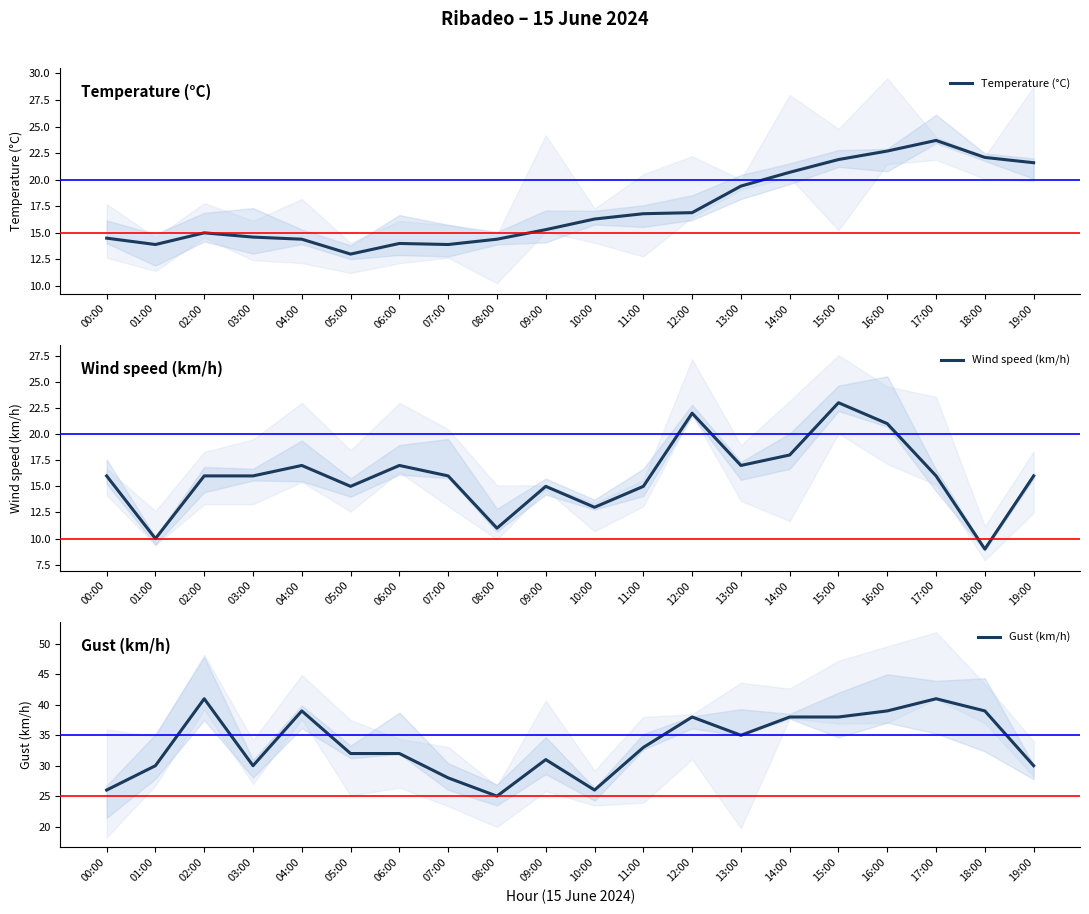

How many times do Temperature (°C) and Wind speed (km/h) cross each other?

7